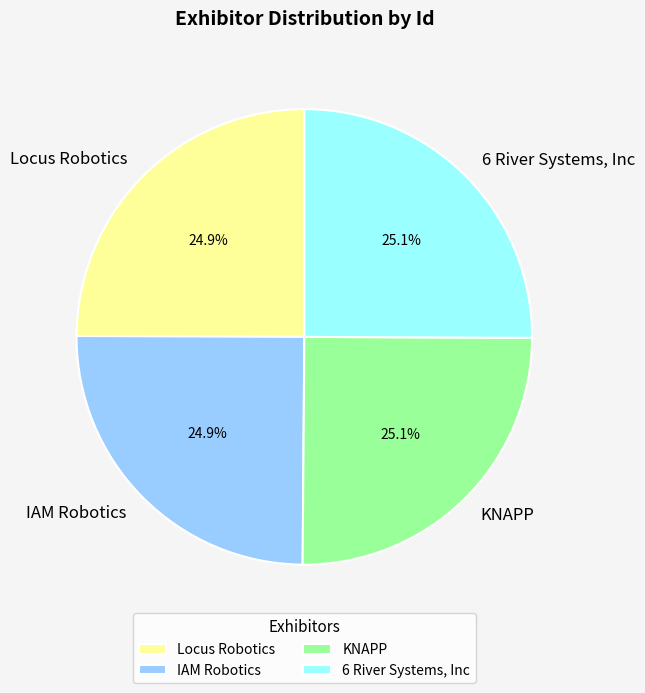

The KNAPP slice represents 19% of the pie. True or false?

False